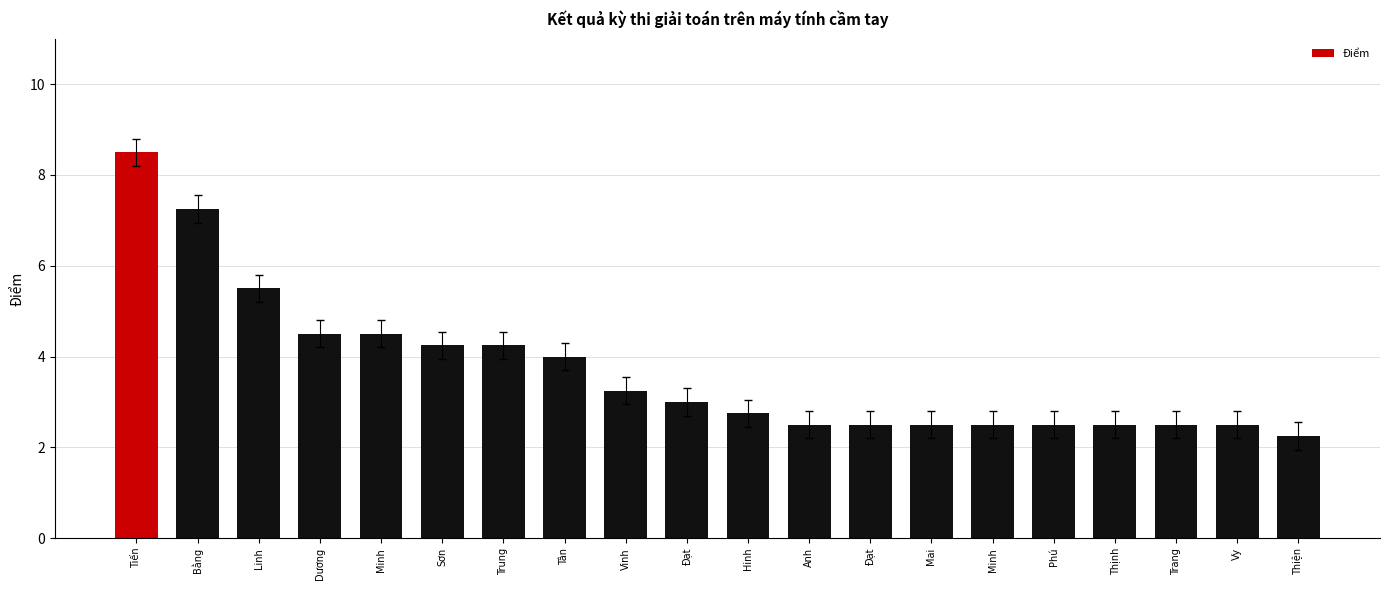

How many values are below 3?

10